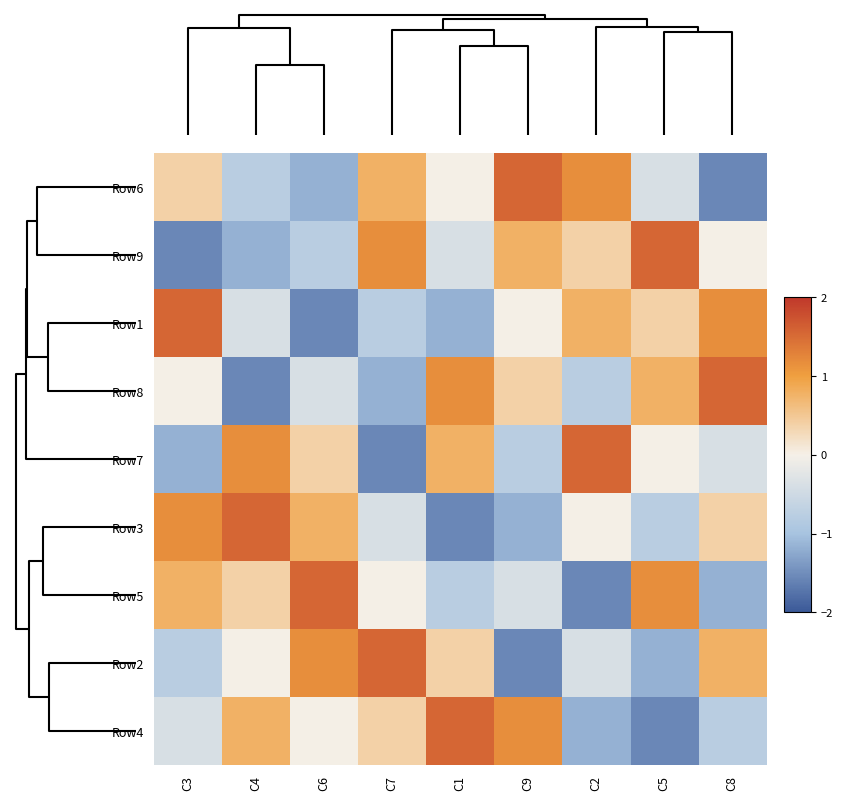

How many series are shown in this chart?

9